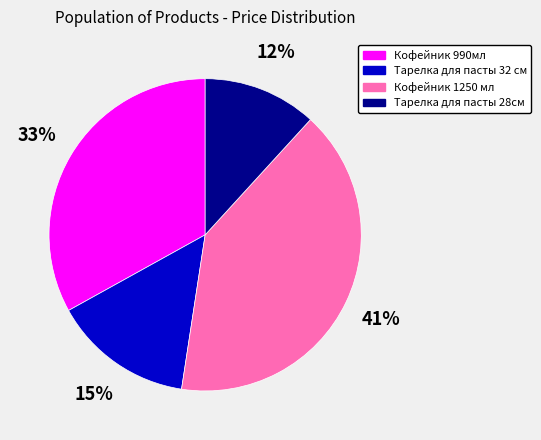

Approximately how many times larger is the value at Тарелка для пасты 28см compared to Кофейник 1250 мл?

0.3